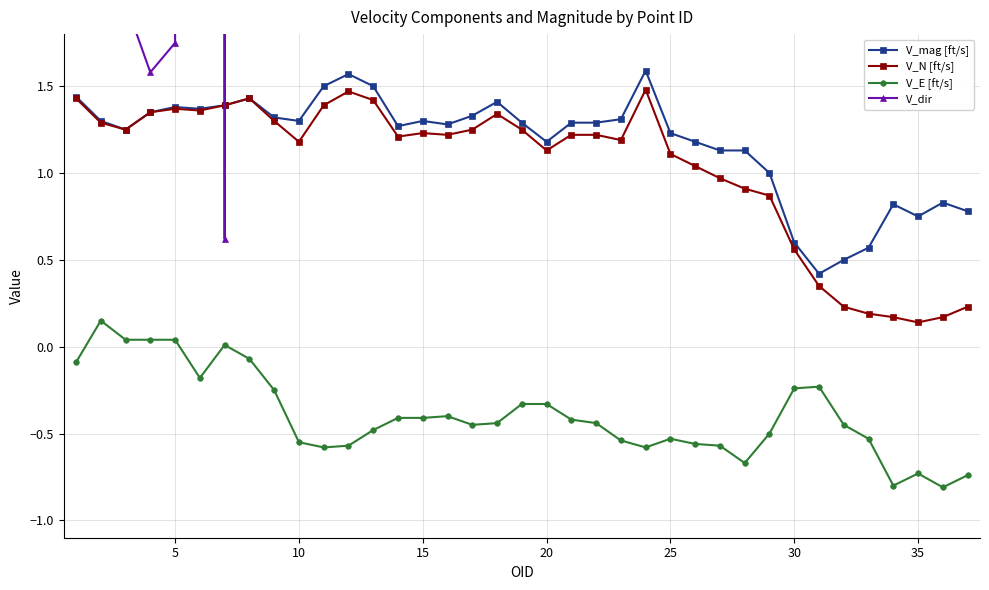

How many interior local peaks does the V_E [ft/s] series have?

6